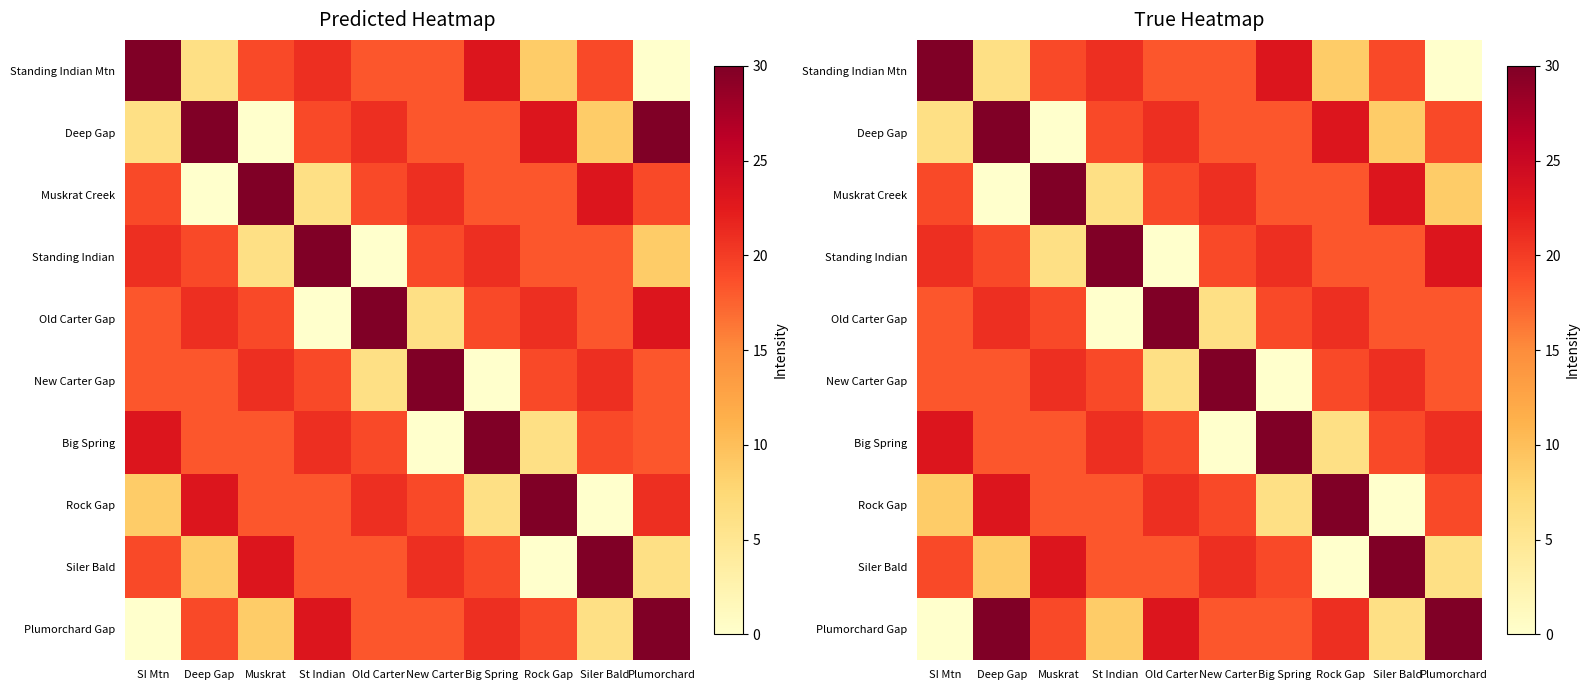

Where is Siler Bald nearest to the value 15?

St Indian